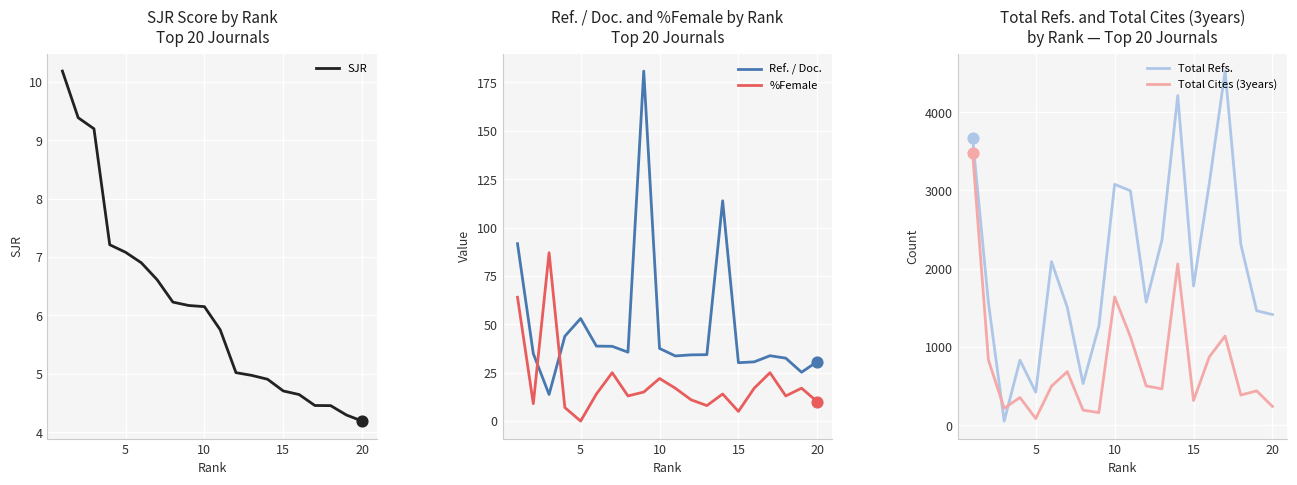

Which series has the largest total across all categories?

Total Refs.